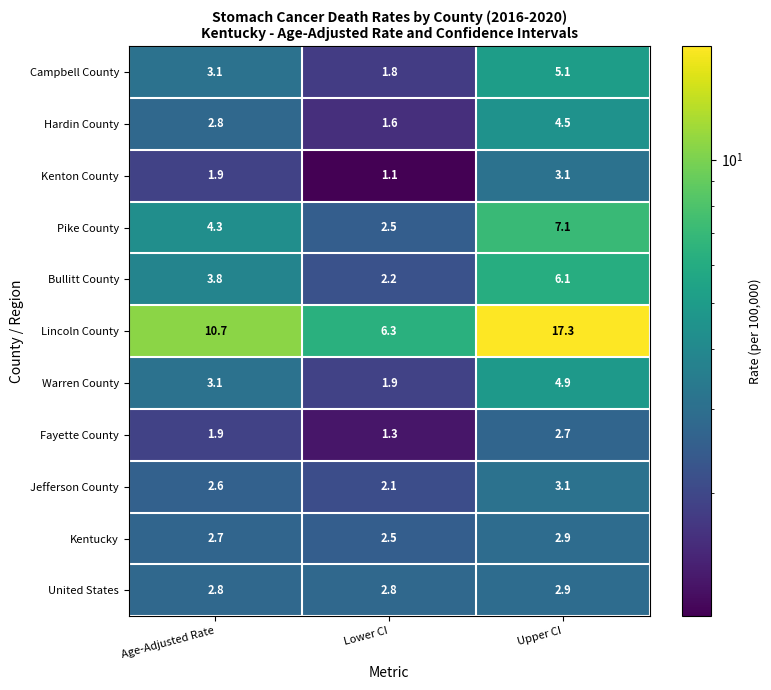

List the labels in order of Jefferson County value, smallest first.

Lower CI, Age-Adjusted Rate, Upper CI